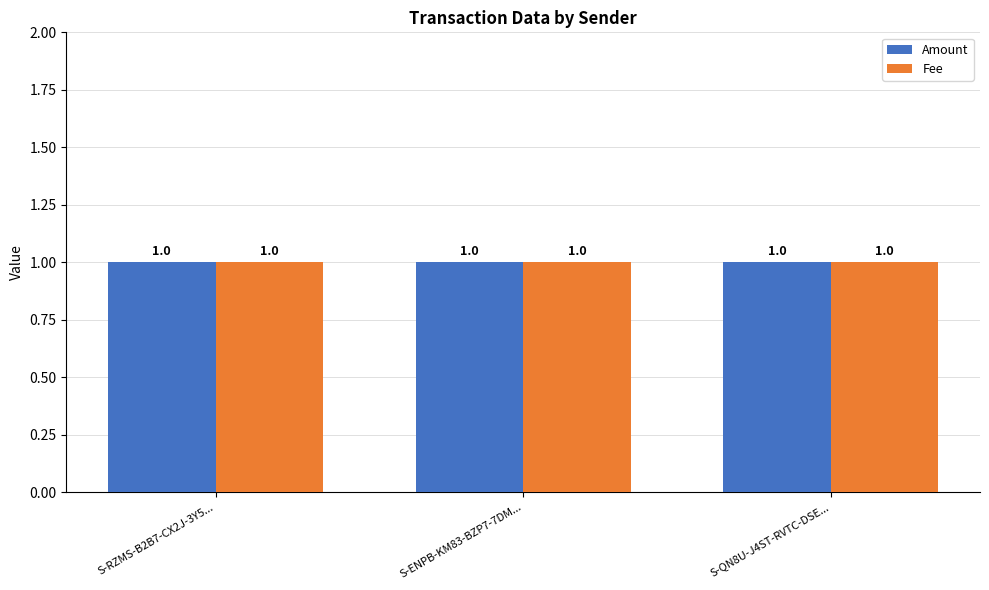

The value of Amount at S-RZMS-B2B7-CX2J-3Y5DY is 2. True or false?

False